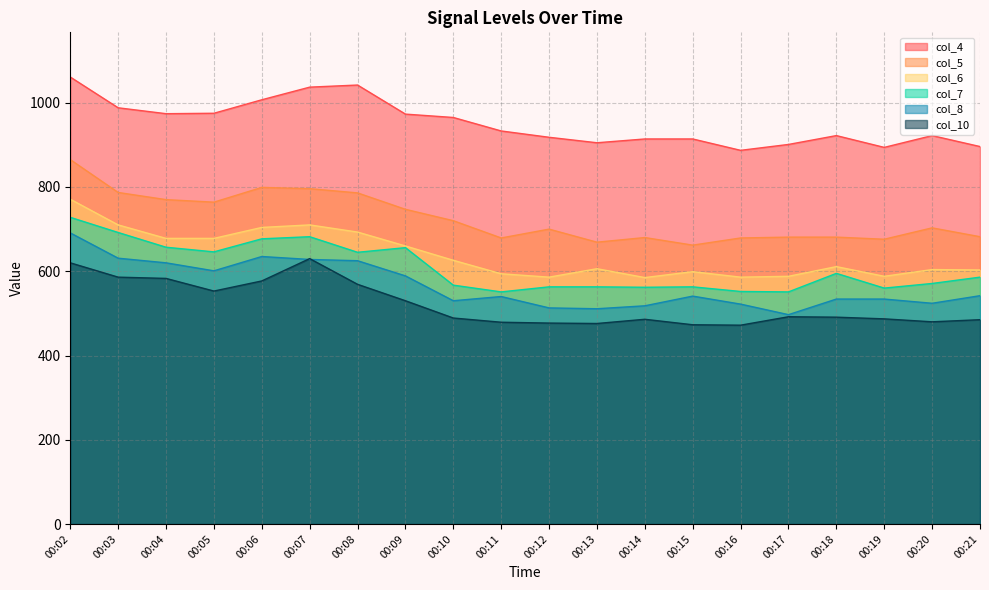

What is the sum of all col_10 values?

10435